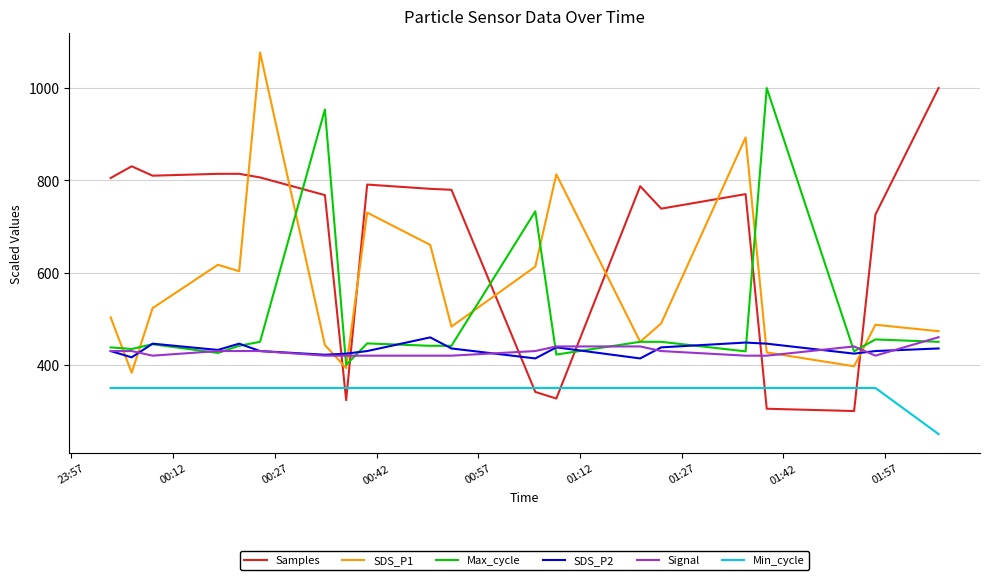

At how many categories does at least one series exceed 335?

20